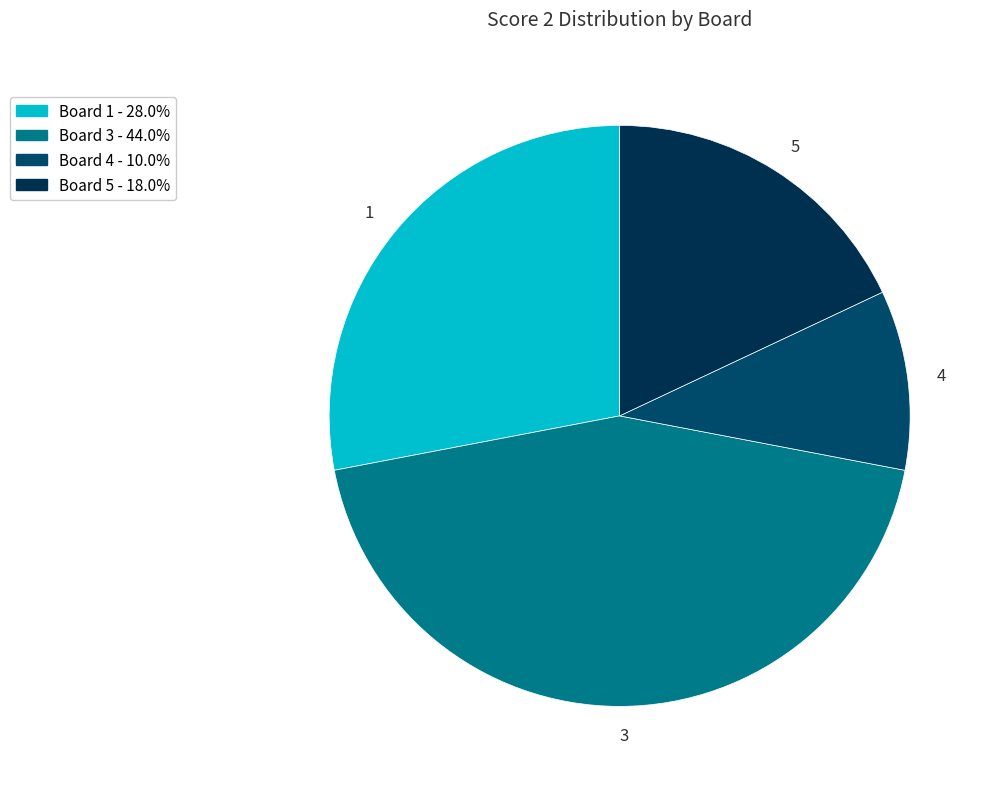

True or false: 5 accounts for 18% of the total.

True